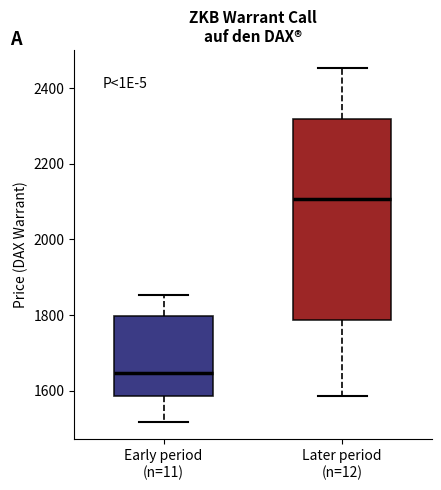

Which box's median line is the highest?

Later period (n=12)